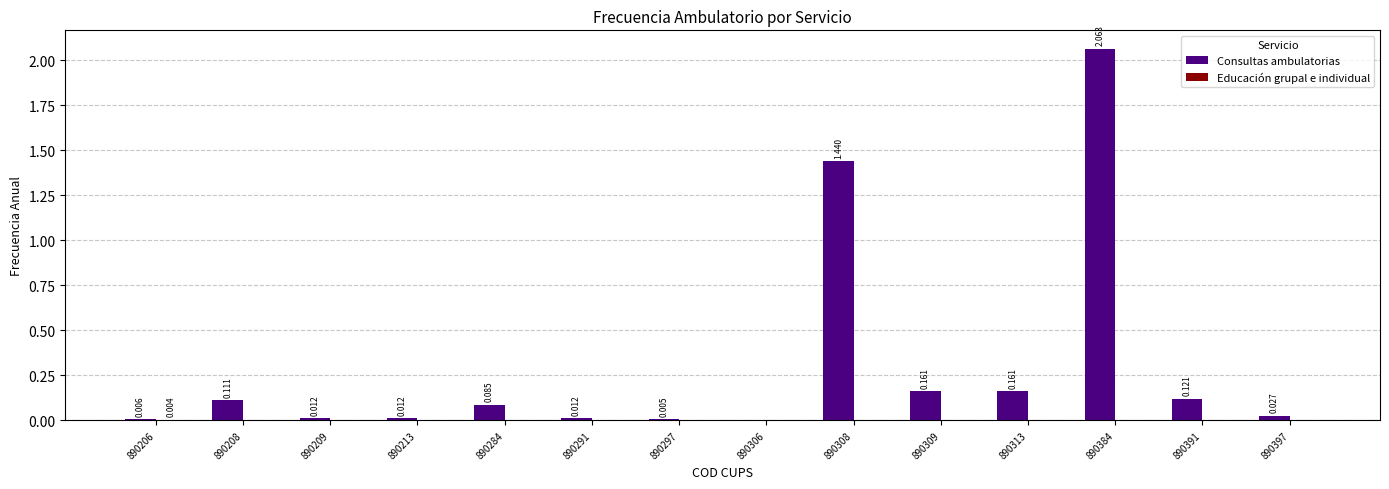

The Educación grupal e individual series shows 0.0 at 890309. True or false?

False